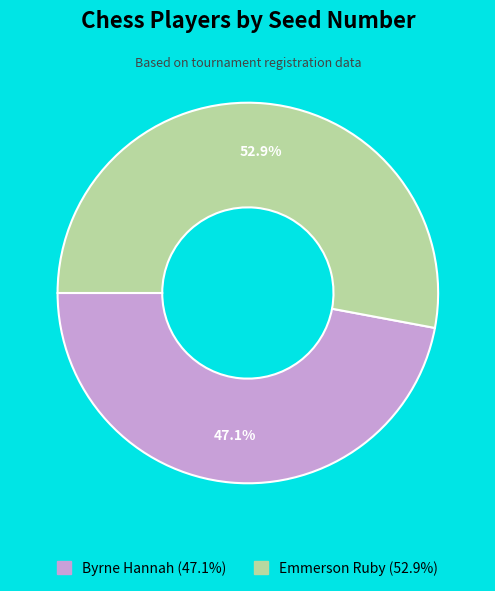

What is the majority slice?

Emmerson Ruby